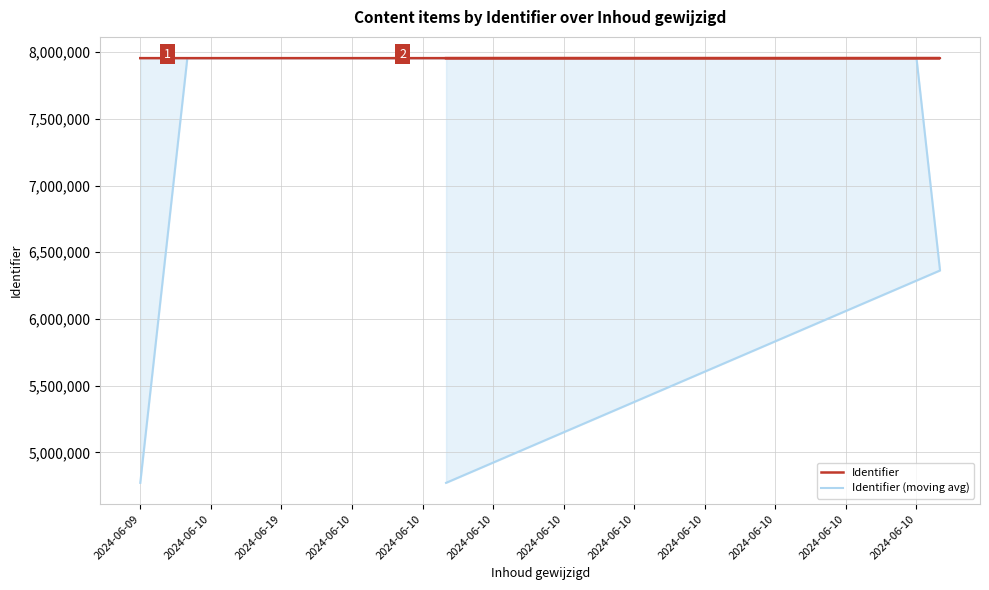

How many intersections are there between Identifier (moving avg) and Identifier?

8